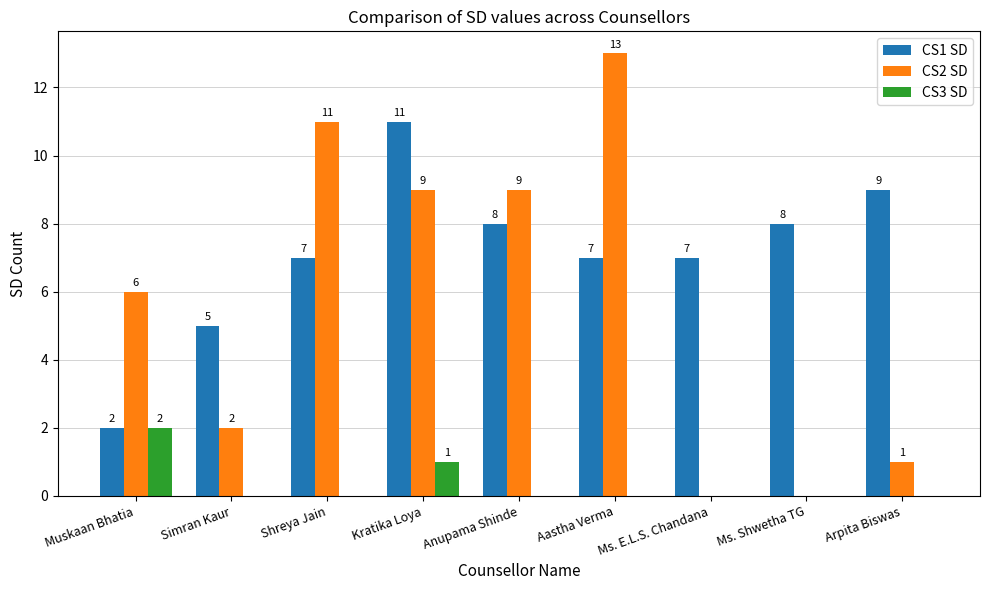

Between Shreya Jain and Anupama Shinde, which series saw the biggest shift?

CS2 SD